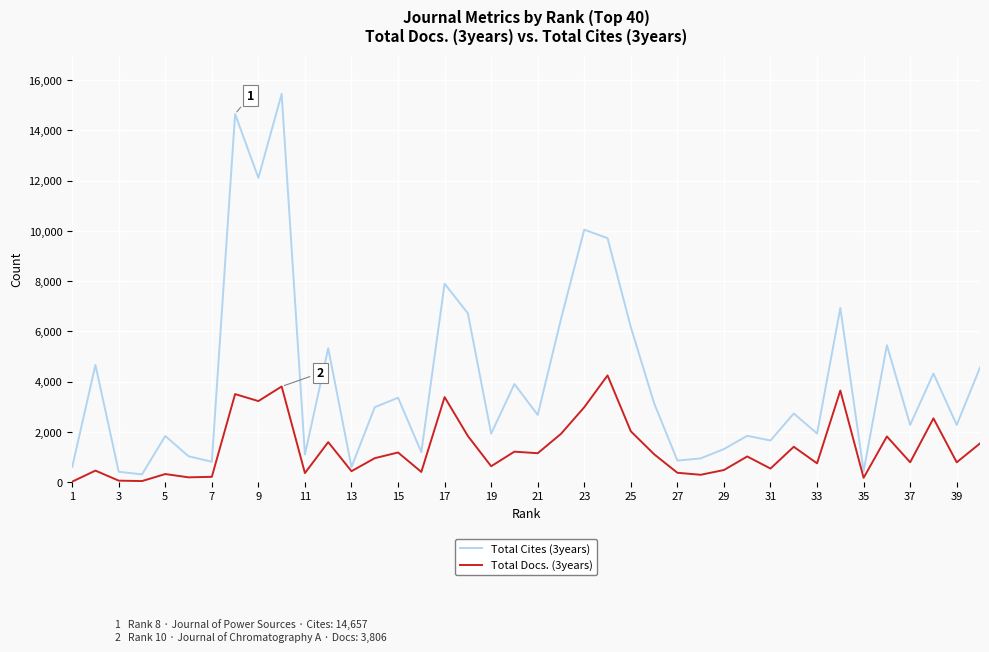

What is the maximum value shown in the chart?

15454